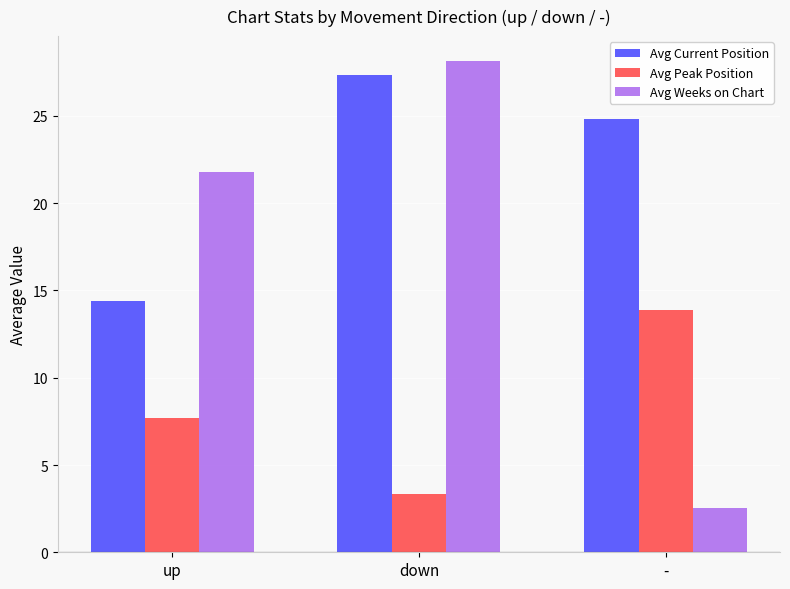

Which category has the lowest value in the Avg Current Position series?

up